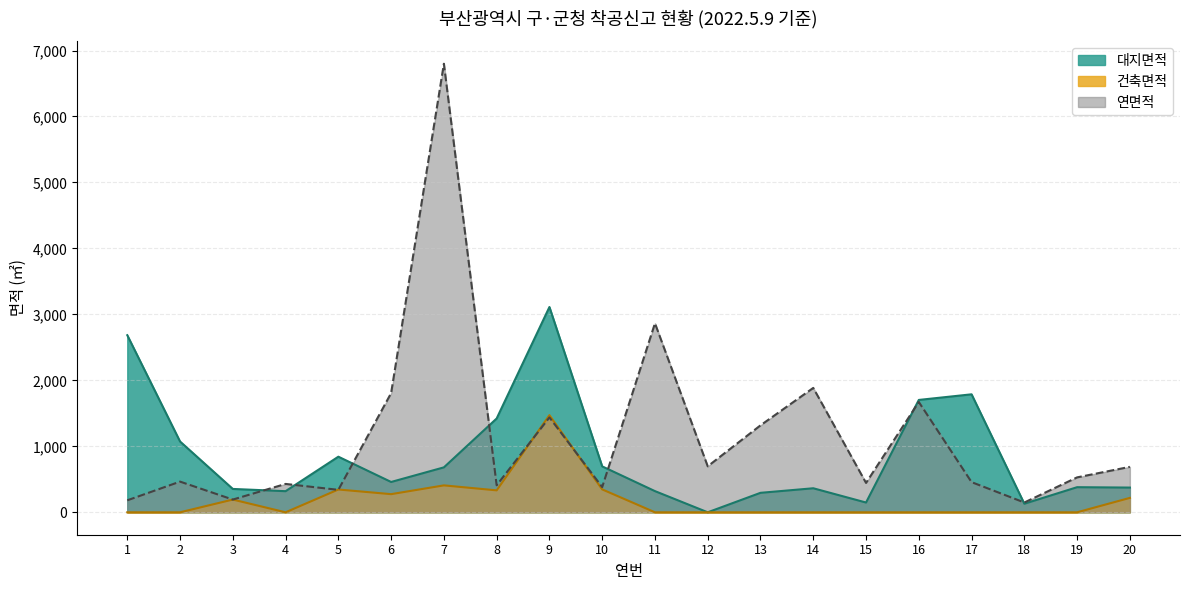

What are all the series names shown in the legend?

대지면적, 건축면적, 연면적